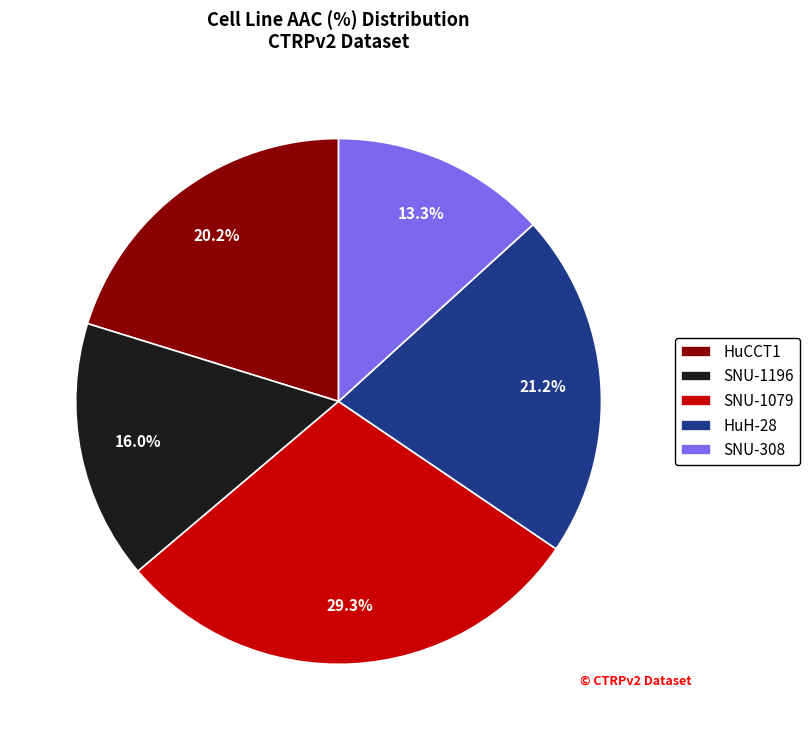

What percentage is NOT represented by HuCCT1?

79.8%